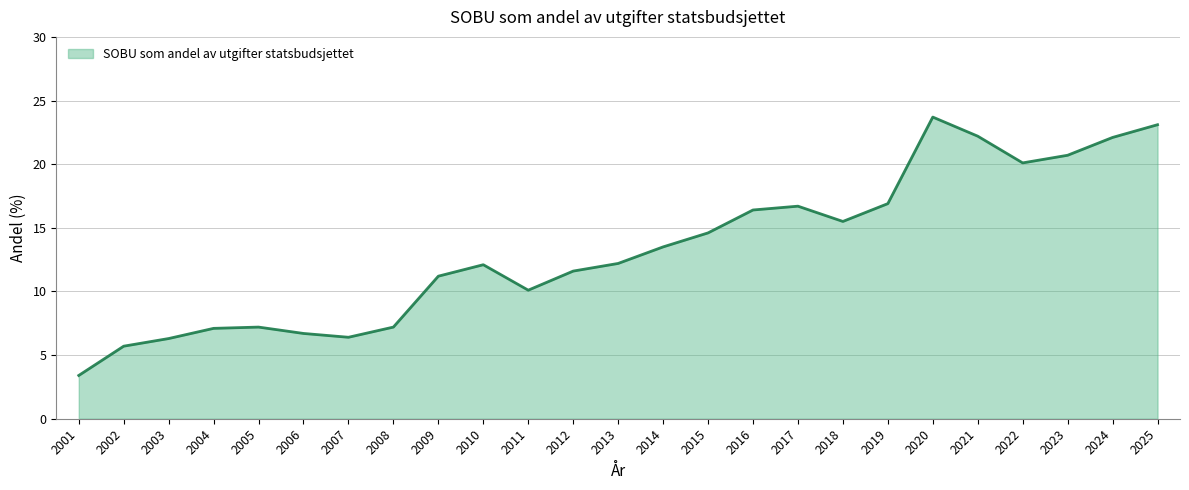

What is the difference between the maximum and second lowest values?

18.0